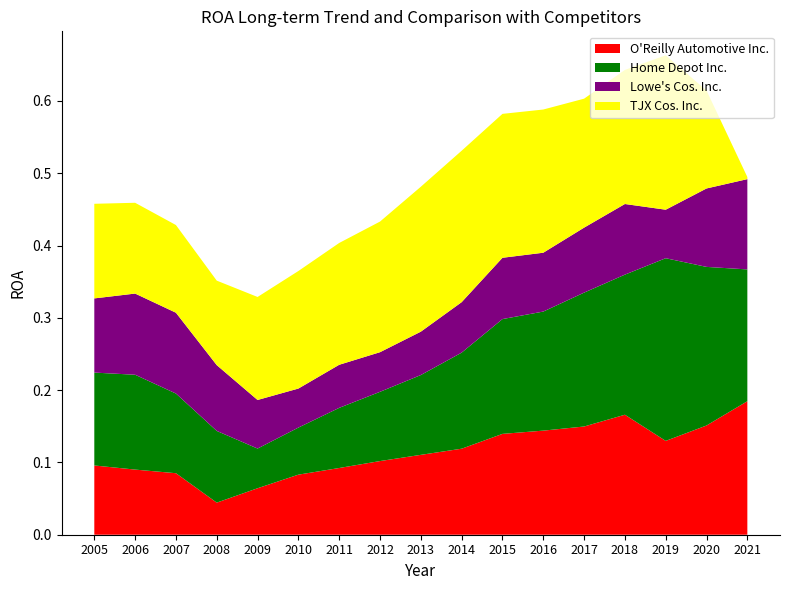

Reading right to left, extract all data points from this chart.

O'Reilly Automotive Inc.: 2021=0.2	2020=0.2	2019=0.1	2018=0.2	2017=0.1	2016=0.1	2015=0.1	2014=0.1	2013=0.1	2012=0.1	2011=0.1	2010=0.1	2009=0.1	2008=0.0	2007=0.1	2006=0.1	2005=0.1
Home Depot Inc.: 2021=0.2	2020=0.2	2019=0.3	2018=0.2	2017=0.2	2016=0.2	2015=0.2	2014=0.1	2013=0.1	2012=0.1	2011=0.1	2010=0.1	2009=0.1	2008=0.1	2007=0.1	2006=0.1	2005=0.1
Lowe's Cos. Inc.: 2021=0.1	2020=0.1	2019=0.1	2018=0.1	2017=0.1	2016=0.1	2015=0.1	2014=0.1	2013=0.1	2012=0.1	2011=0.1	2010=0.1	2009=0.1	2008=0.1	2007=0.1	2006=0.1	2005=0.1
TJX Cos. Inc.: 2021=0.0	2020=0.1	2019=0.2	2018=0.2	2017=0.2	2016=0.2	2015=0.2	2014=0.2	2013=0.2	2012=0.2	2011=0.2	2010=0.2	2009=0.1	2008=0.1	2007=0.1	2006=0.1	2005=0.1